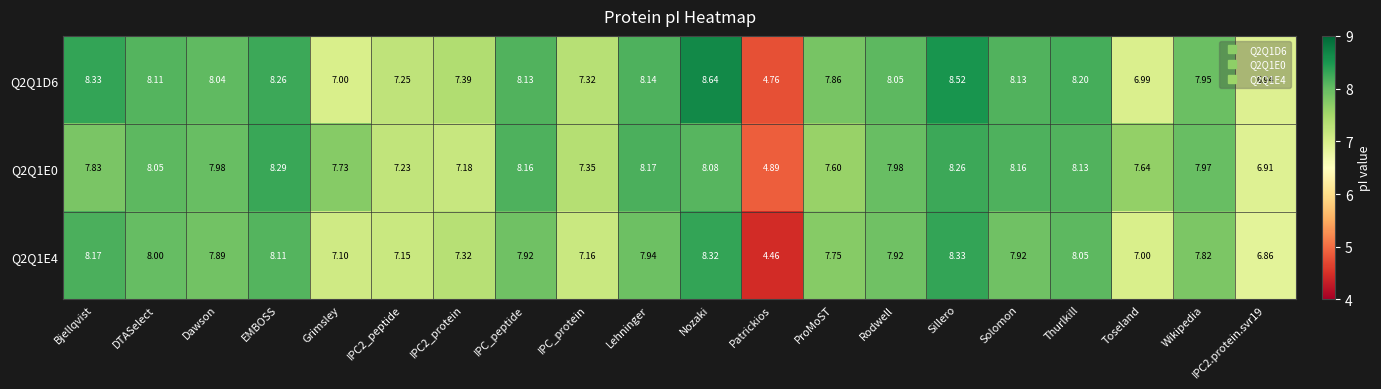

How many series are shown in this chart?

3